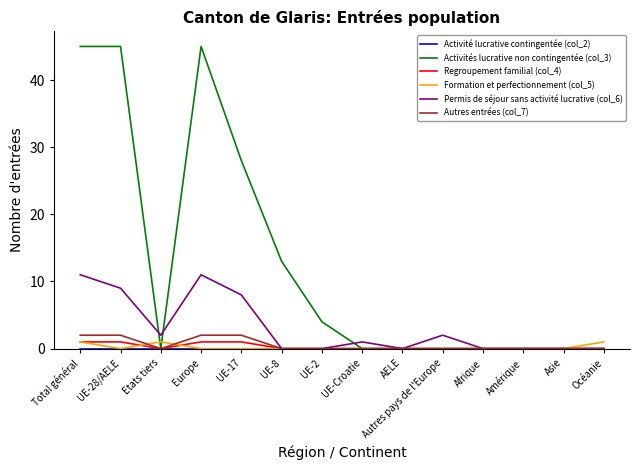

At how many categories does at least one series exceed 9?

5